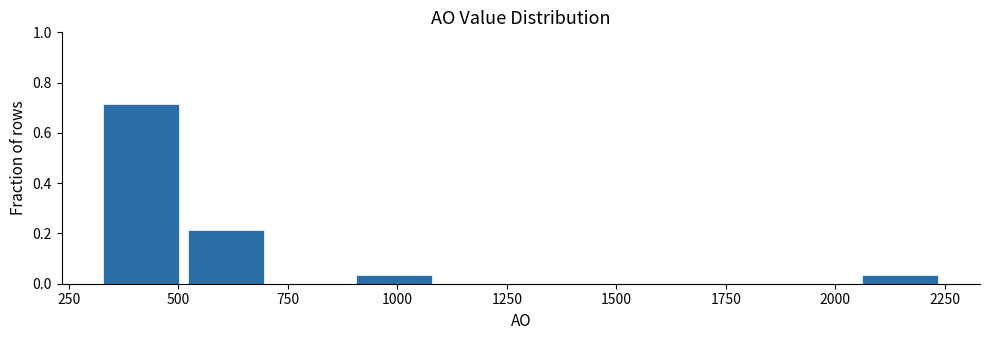

Read against the x-axis, roughly where is the centre of the tallest bar?

400